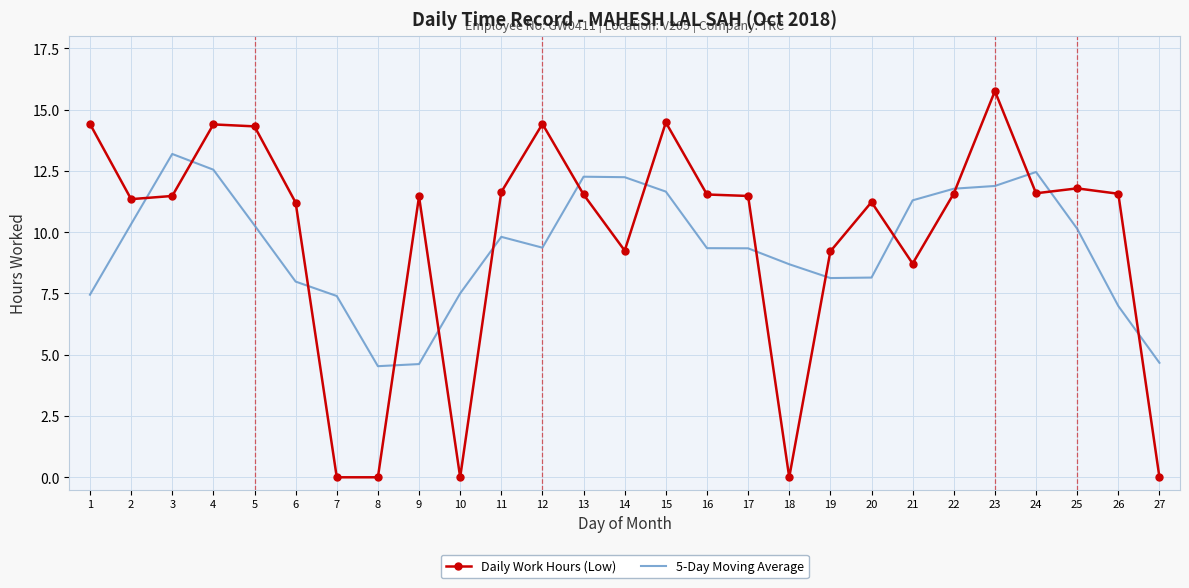

Rank the series by their average value, from highest to lowest.

Daily Work Hours (Low), 5-Day Moving Average